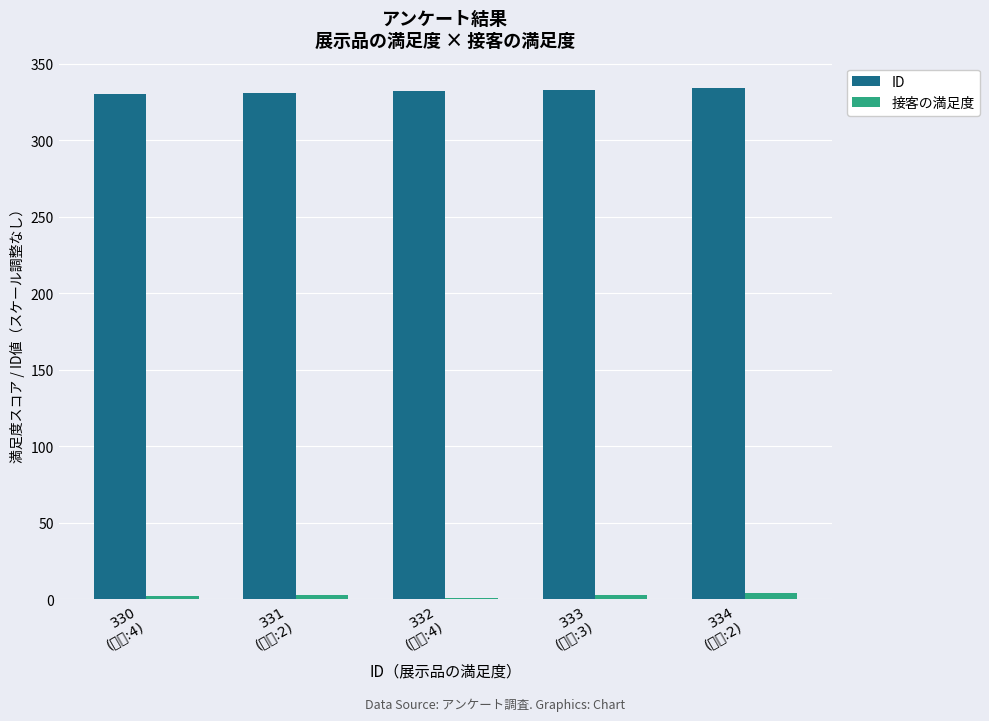

Which series has the largest total across all categories?

ID